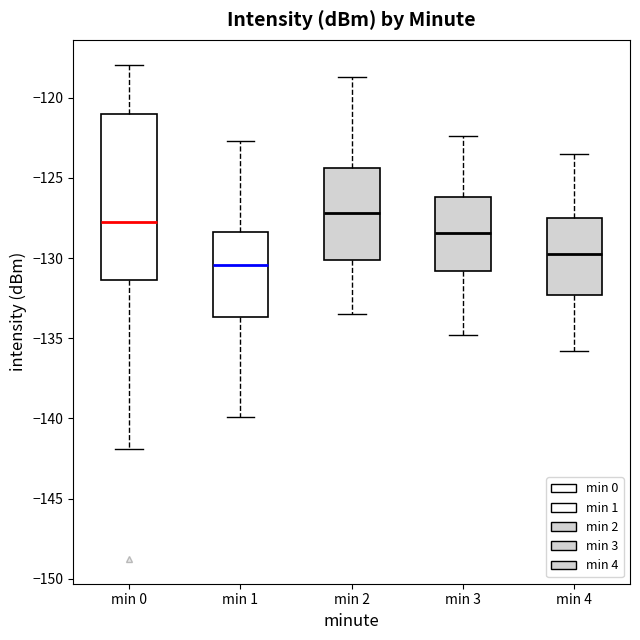

Where does the median line of the box for min 0 sit on the y-axis? The values are not printed on the chart, so give them approximately, as read against the axis.

-127.5